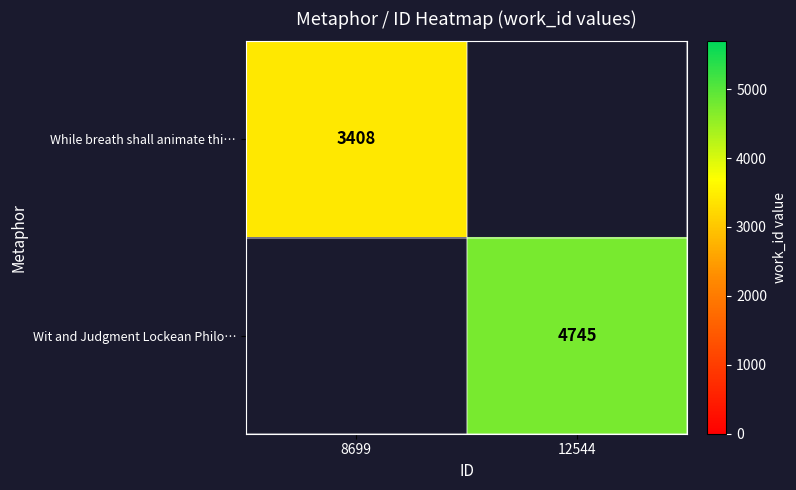

The value of Wit and Judgment Lockean Philo… at 12544 is 4745. True or false?

True